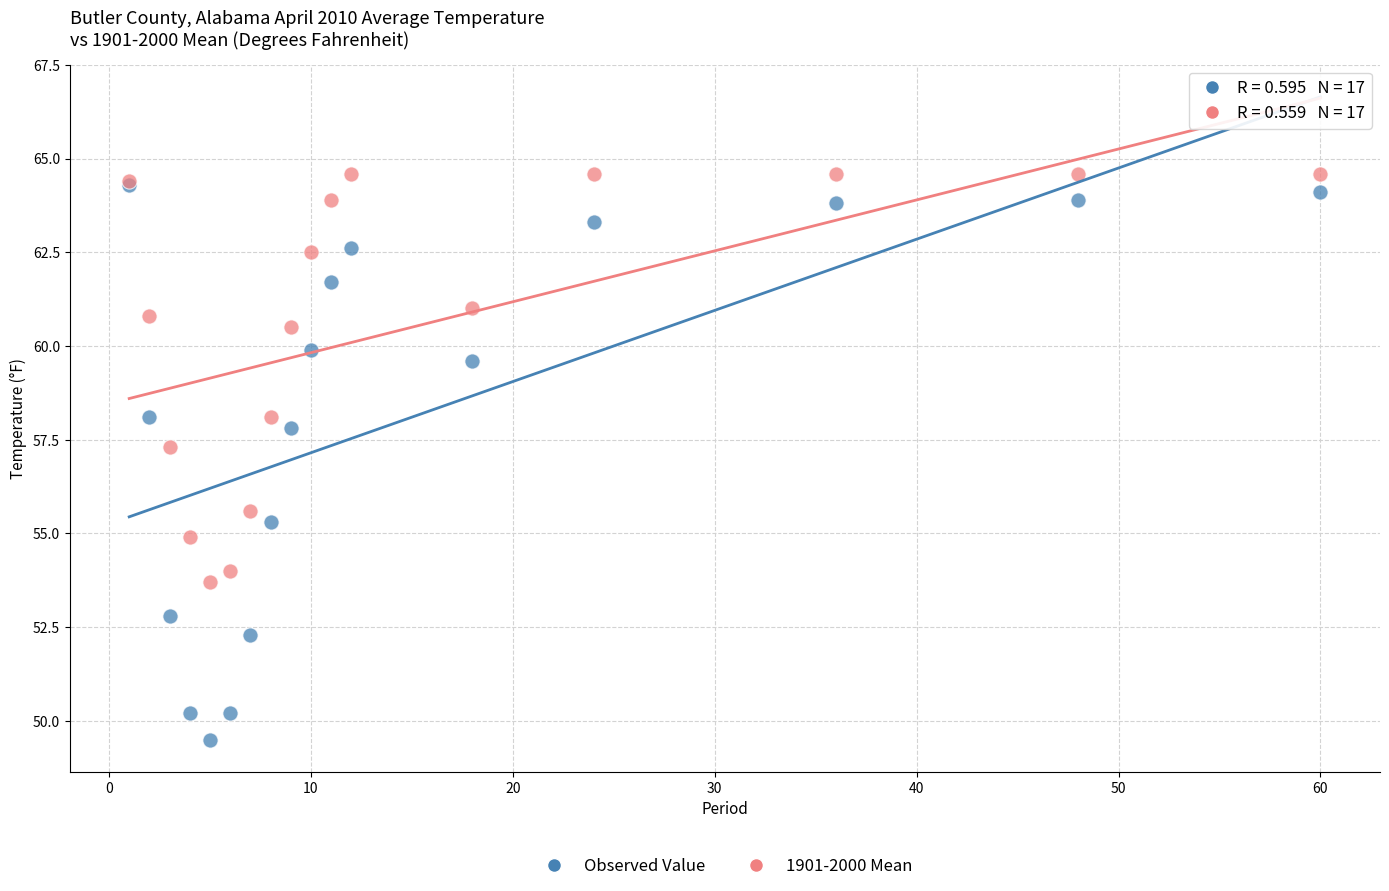

In the Observed Value series, what Y value is closest to 56?

55.3